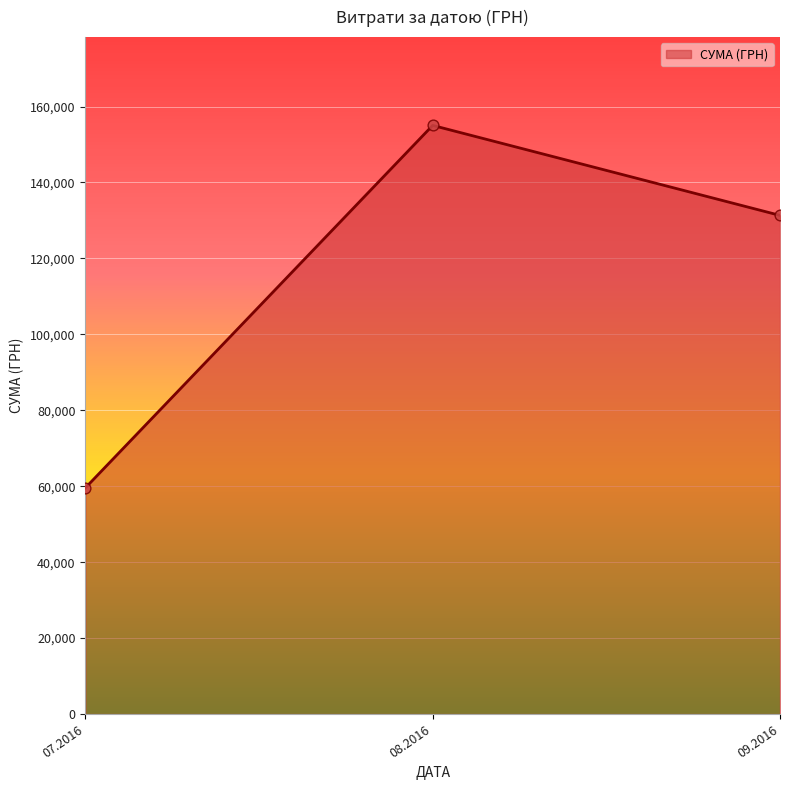

Between 09.2016 and 07.2016, which is larger?

09.2016